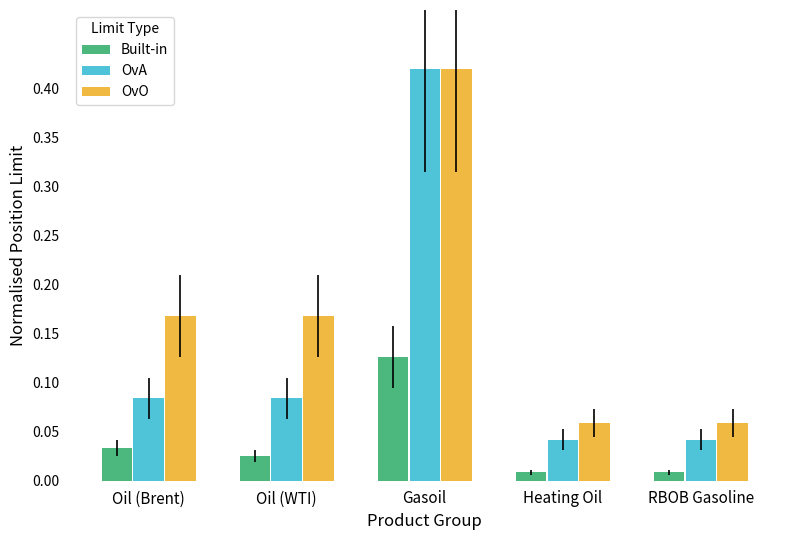

Which category has the highest value across all series?

Gasoil